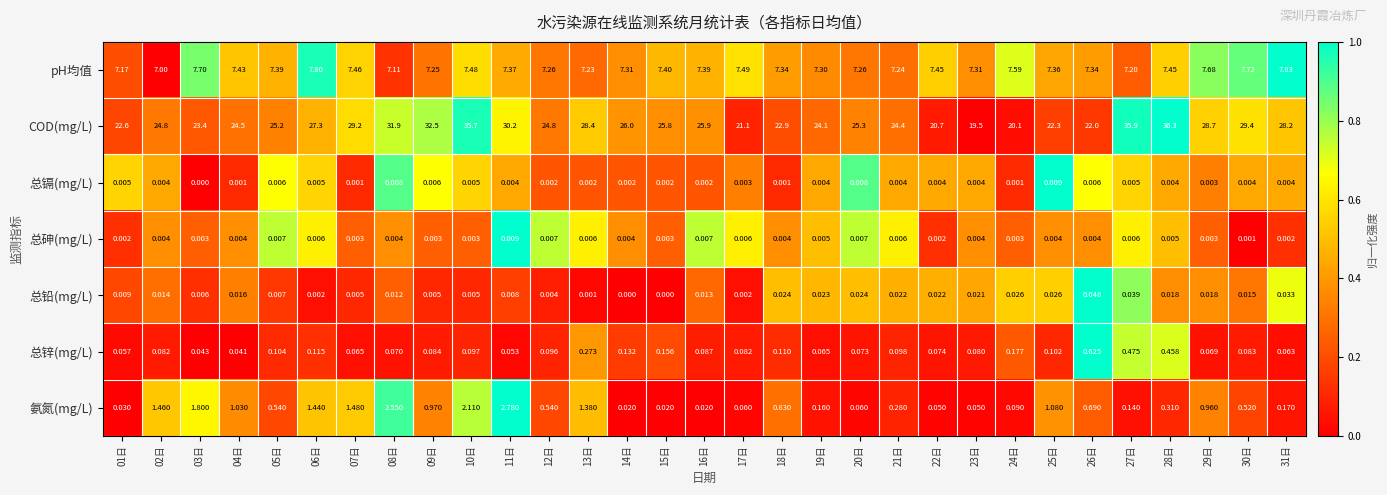

Which series has the widest spread of values?

COD(mg/L)